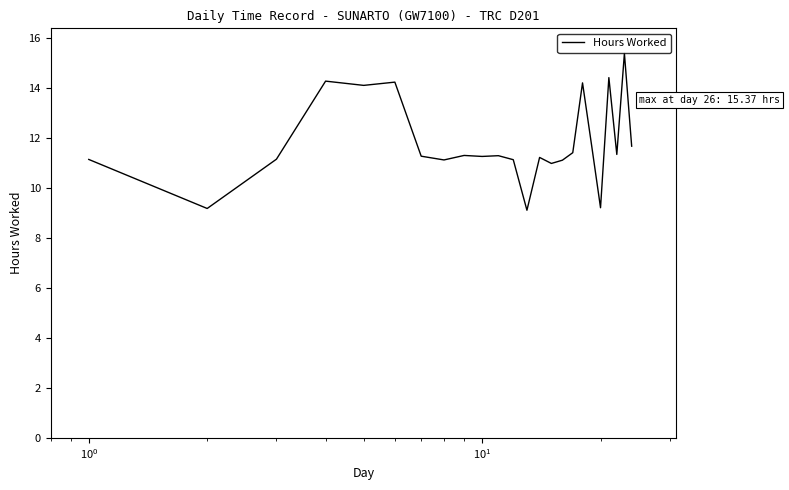

What is the greatest value displayed?

15.4